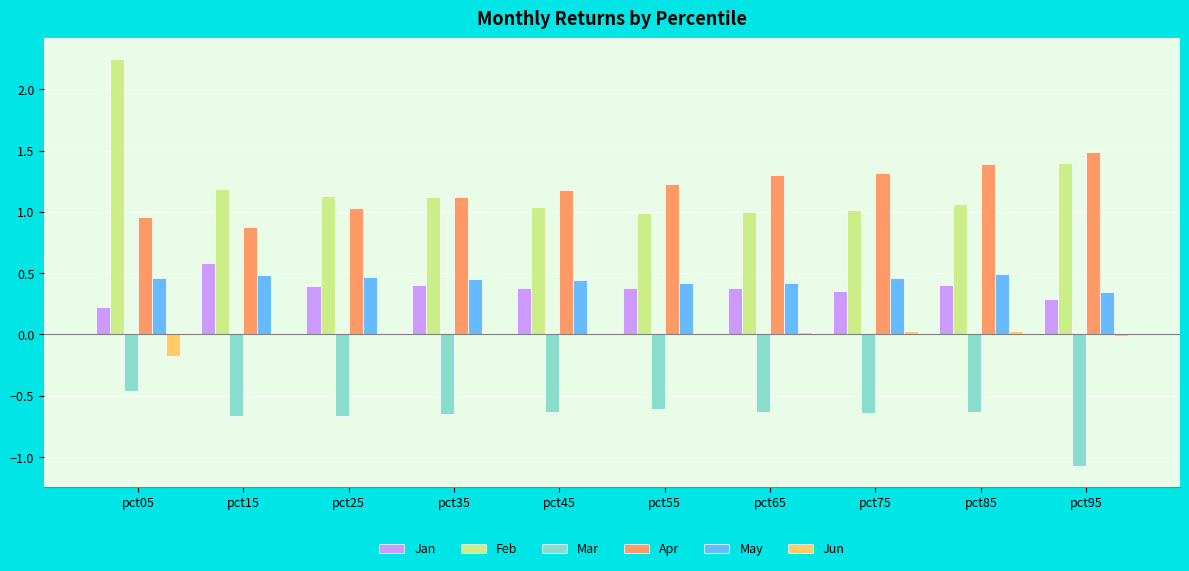

What are all the series names shown in the legend?

Jan, Feb, Mar, Apr, May, Jun